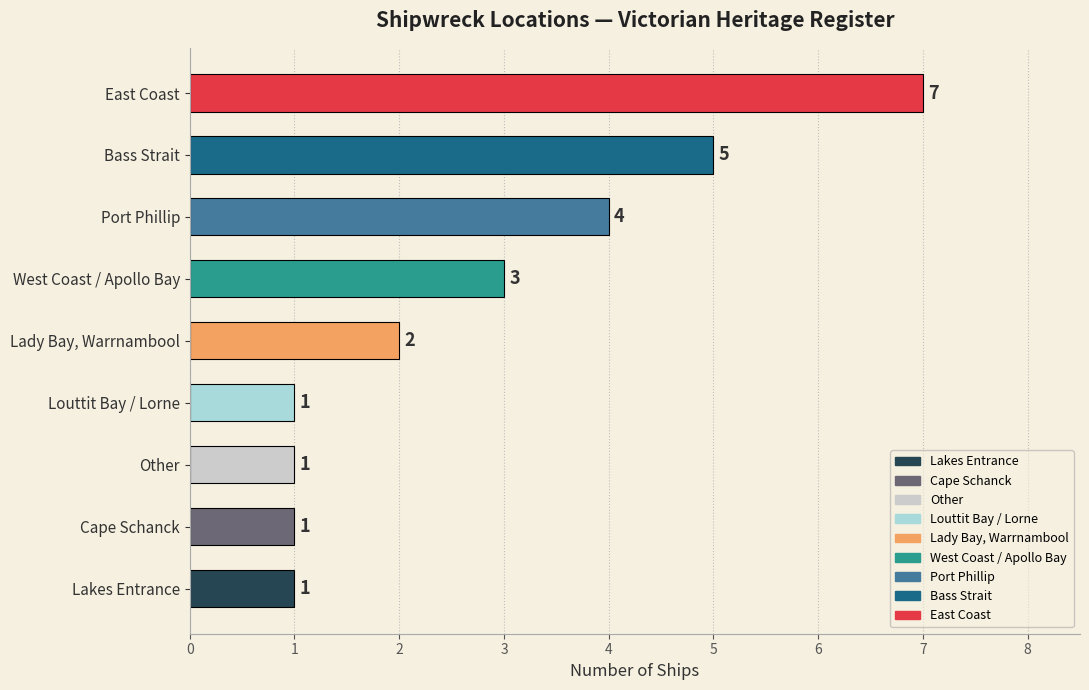

What is the sum of the values at Louttit Bay / Lorne and West Coast / Apollo Bay?

4